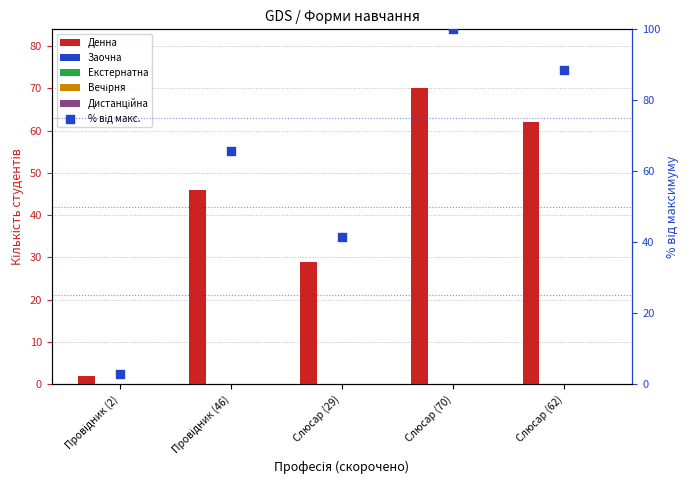

At how many categories does at least one series exceed 78?

2